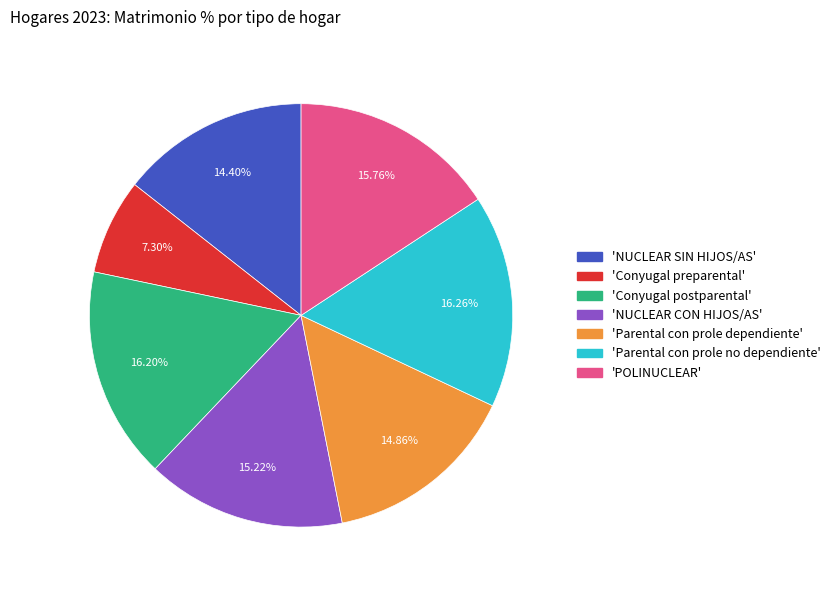

Count the number of slices in the pie.

7